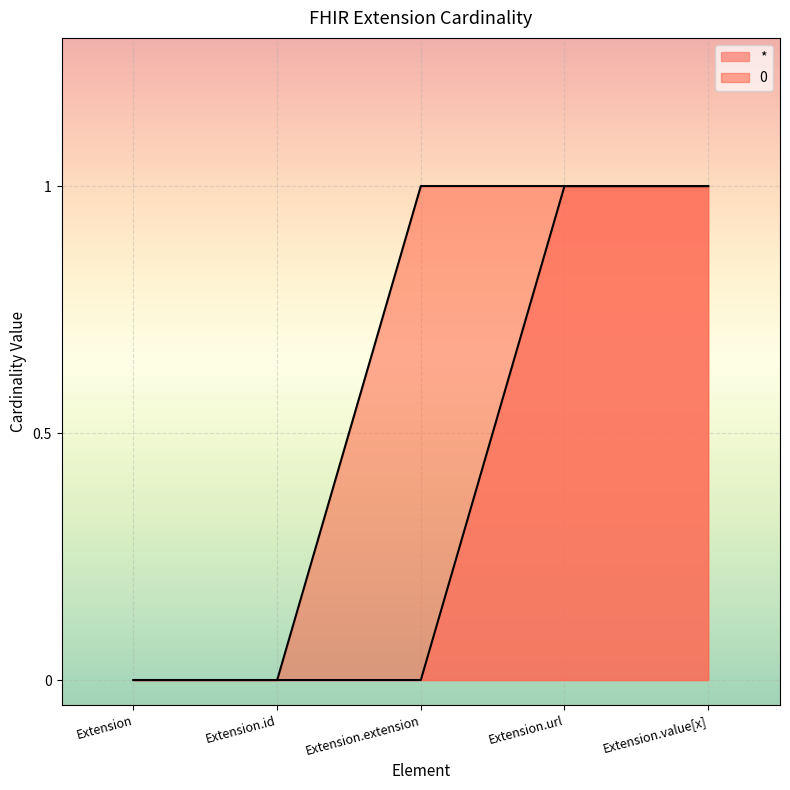

Rank the categories by 0 value from lowest to highest.

Extension, Extension.id, Extension.extension, Extension.url, Extension.value[x]